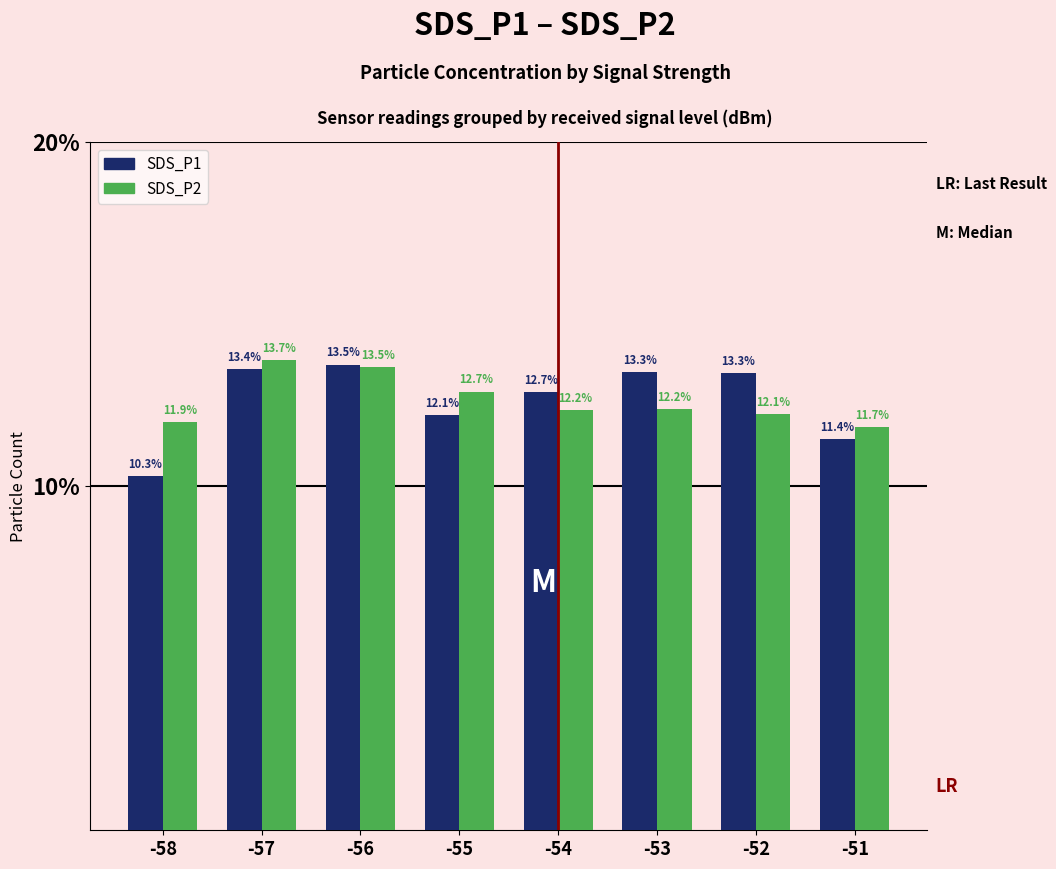

List the series in order of their peak value, lowest first.

SDS_P1, SDS_P2